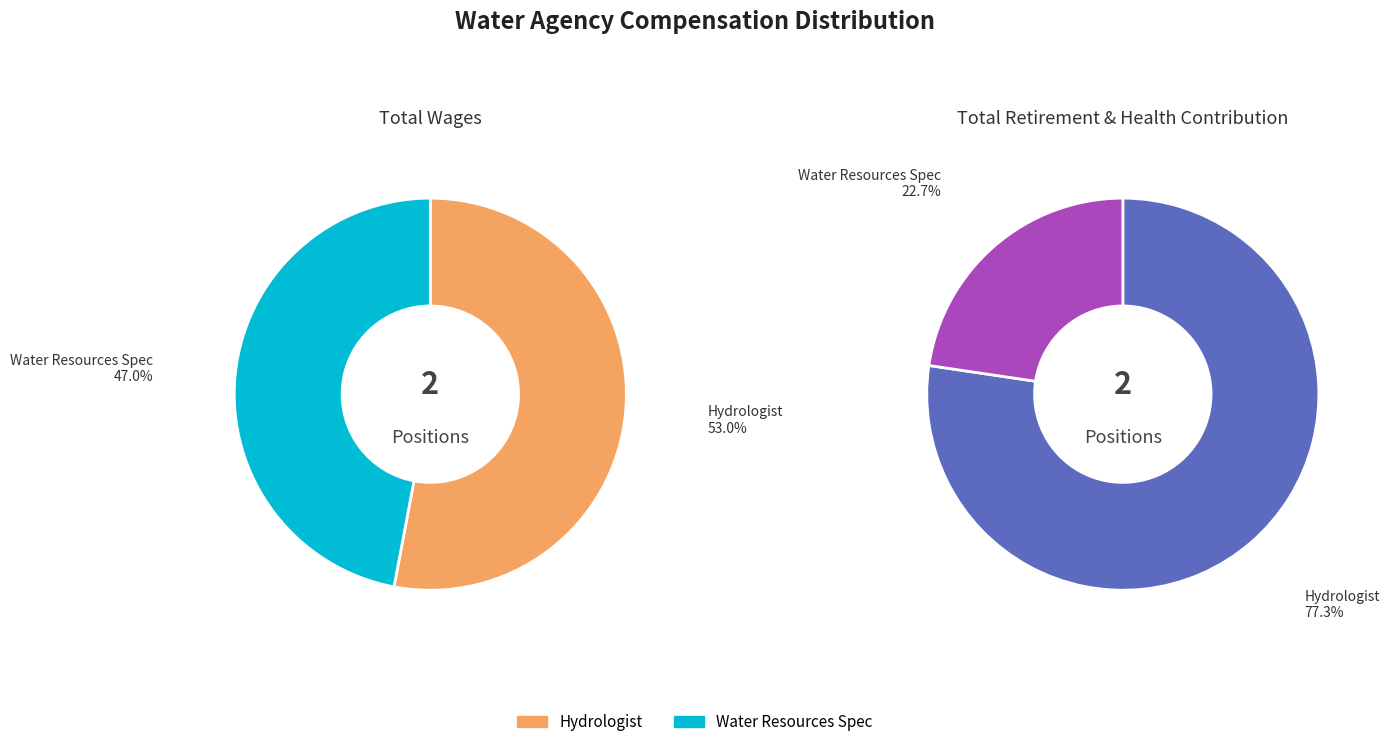

Which has a higher value, Hydrologist or Water Resources Spec?

Hydrologist